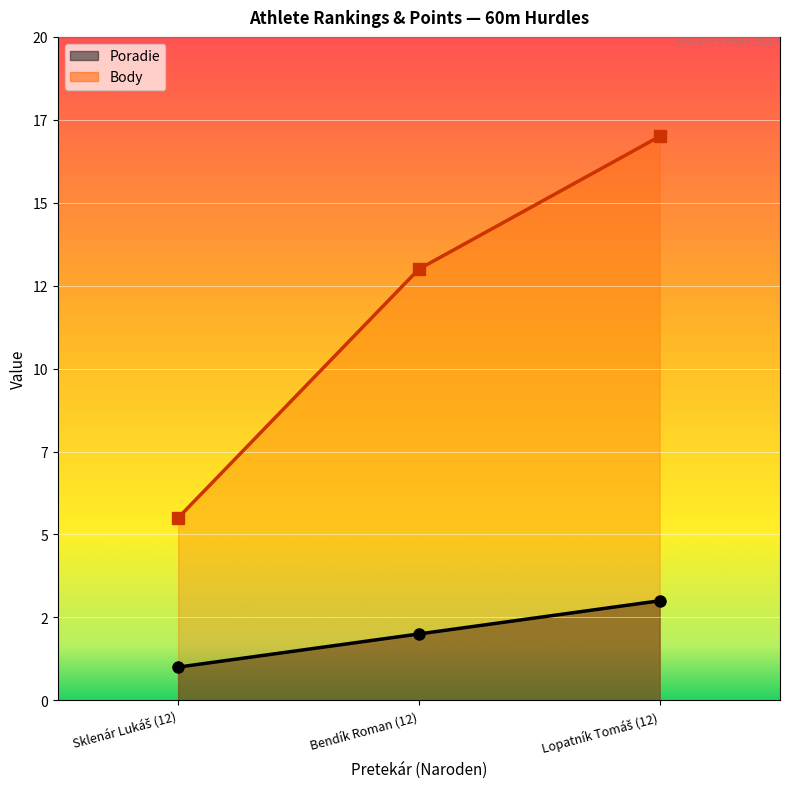

Reading left to right, what are all the values shown in this chart?

Poradie: Sklenár Lukáš (12)=1.0	Bendík Roman (12)=2.0	Lopatník Tomáš (12)=3.0
Body: Sklenár Lukáš (12)=5.5	Bendík Roman (12)=13.0	Lopatník Tomáš (12)=17.0